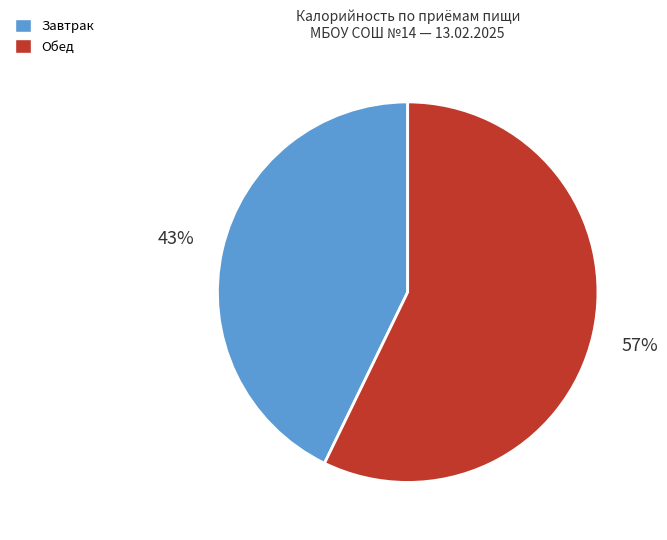

Approximately how many times larger is the value at Обед compared to Завтрак?

1.3